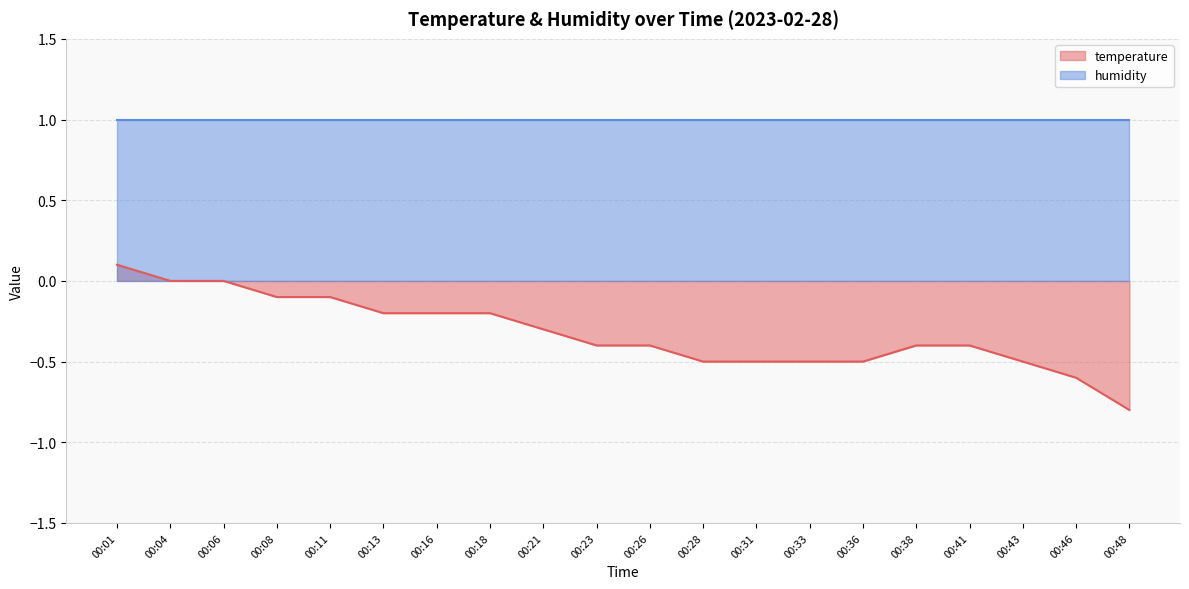

Is it true that the value at 00:41 is -0.1?

False